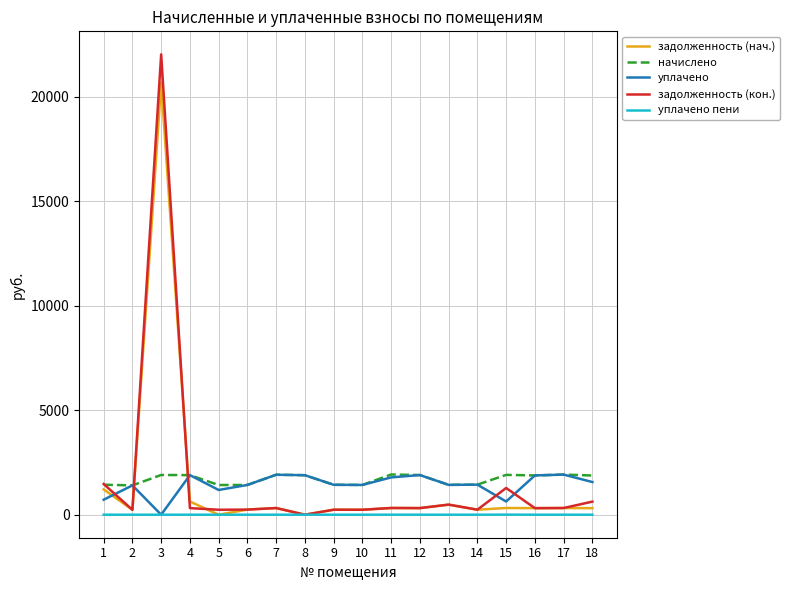

At which category is the sum across all series the highest?

3